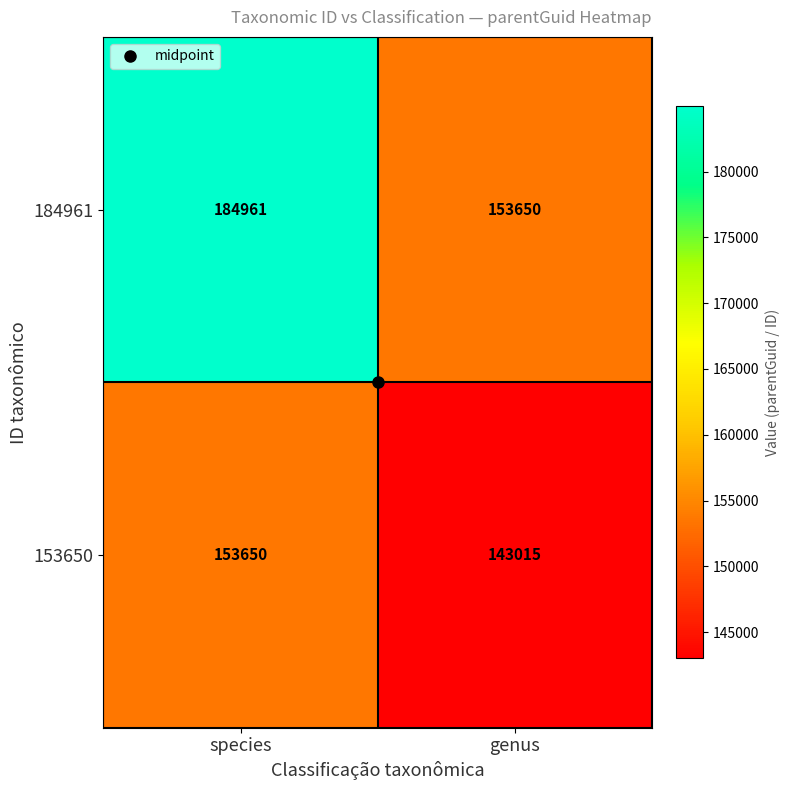

Rank the series by their average value, from lowest to highest.

153650, 184961